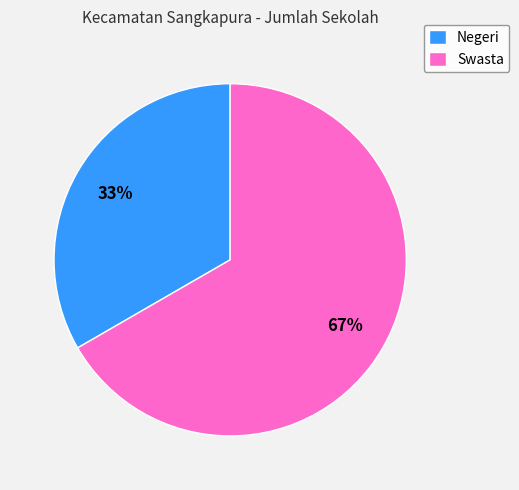

Which slice is the largest?

Swasta